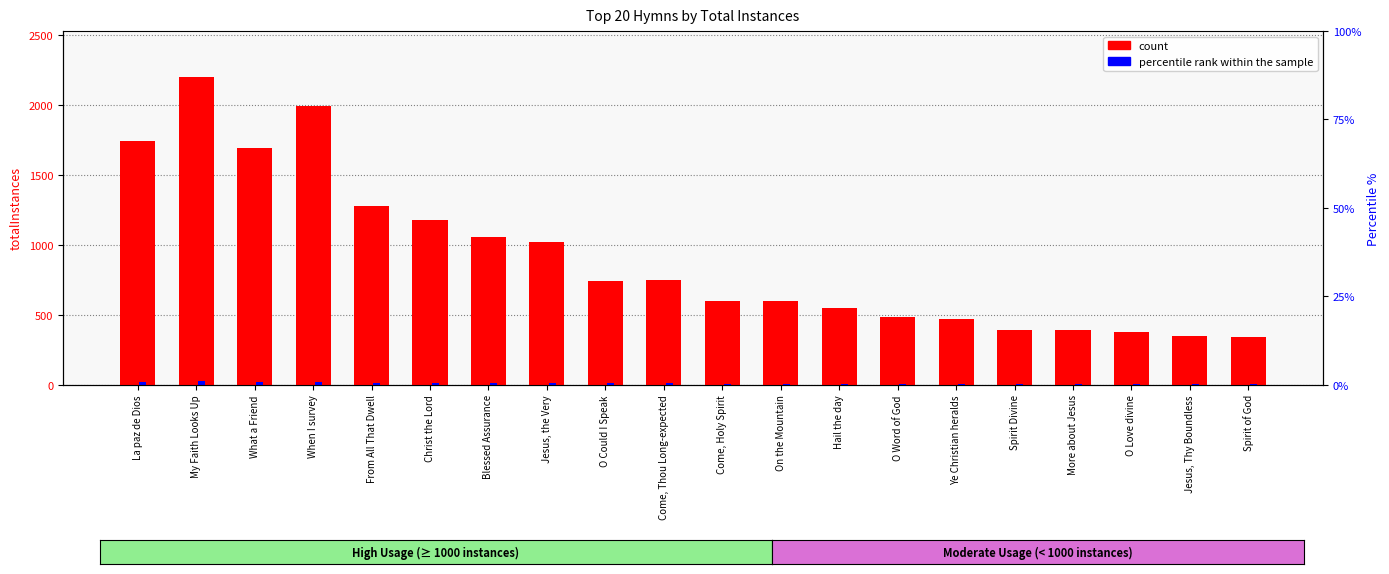

Is it true that percentile rank within the sample equals 10.6 at Blessed Assurance?

True